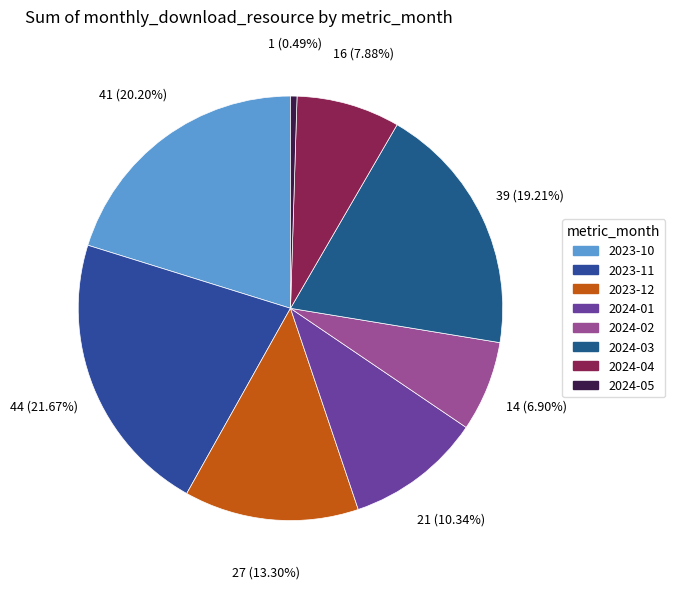

Which category has the biggest portion of the pie?

2023-11